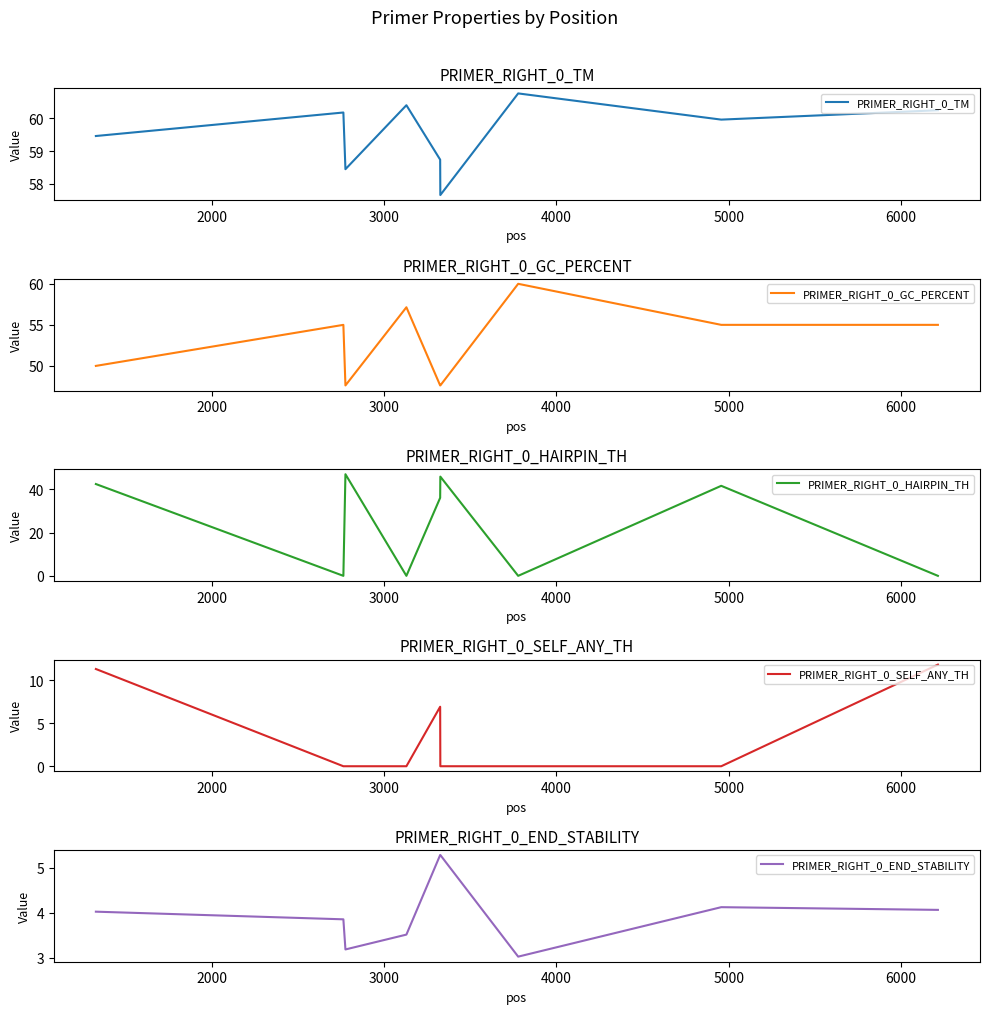

What is the maximum value for PRIMER_RIGHT_0_GC_PERCENT?

60.0